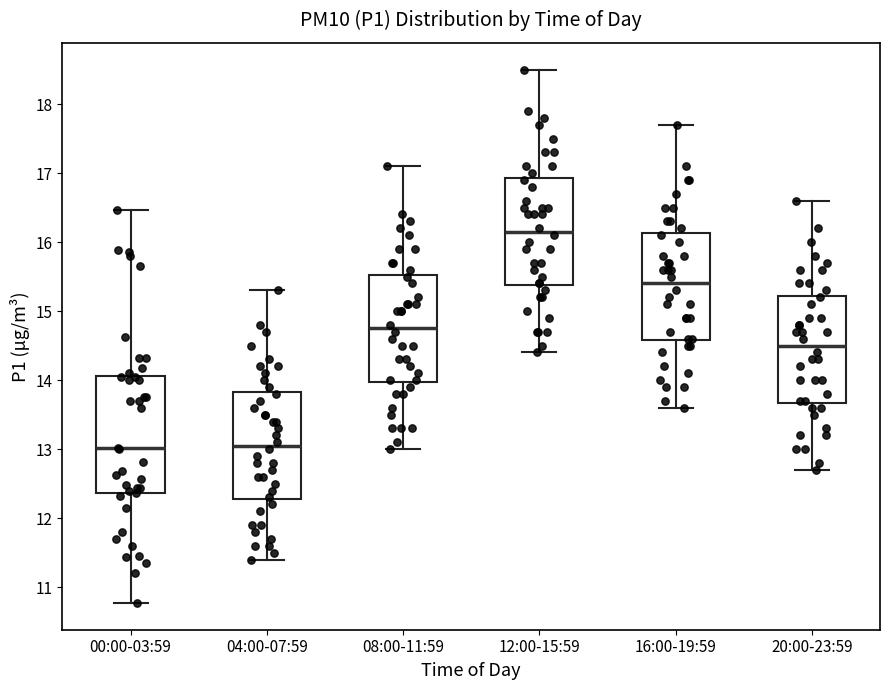

Comparing the boxes themselves (not the whiskers), which one is the tallest?

00:00-03:59